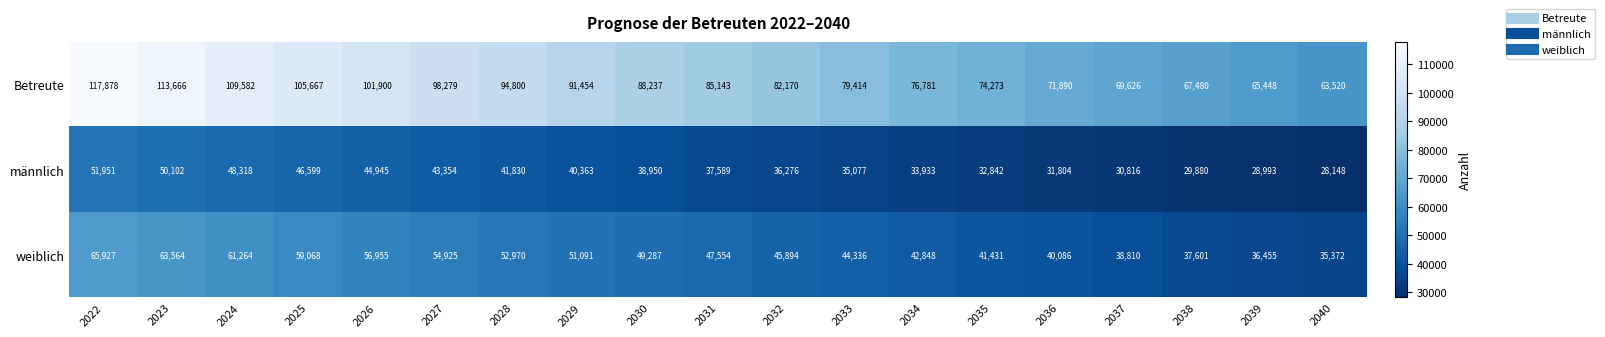

What is the greatest value displayed?

117878